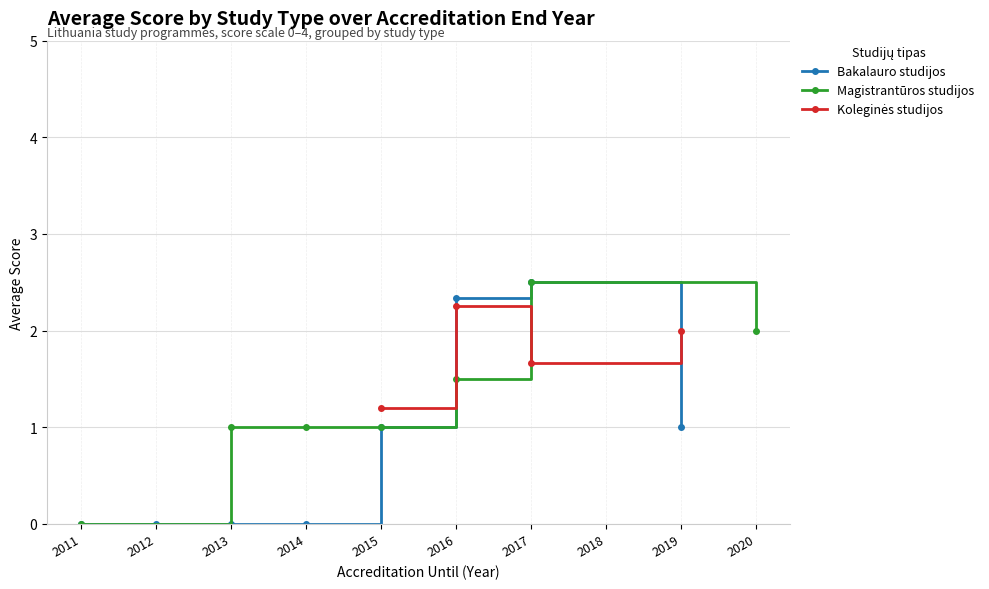

True or false: Bakalauro studijos has more than 2 interior local peaks.

False